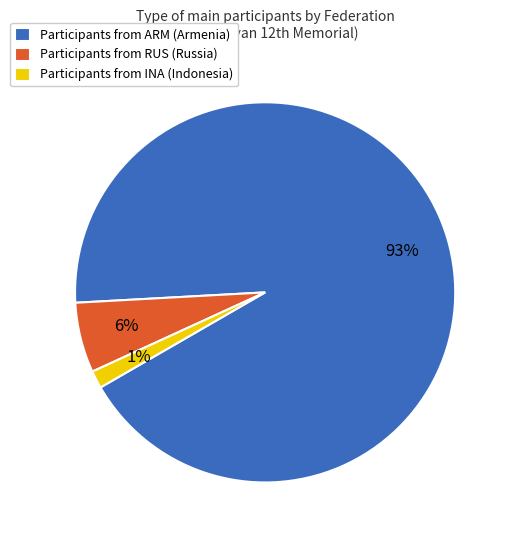

How many slices are in this pie chart?

3